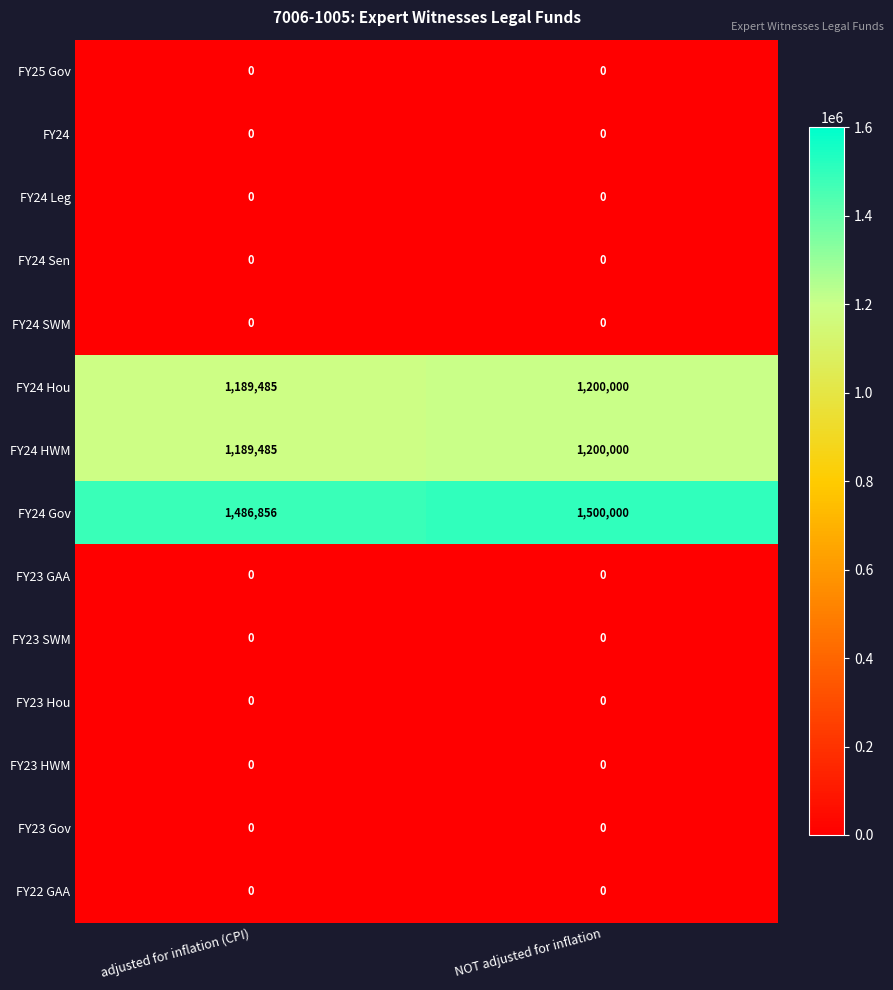

The FY23 GAA series shows 0 at NOT adjusted for inflation. True or false?

True